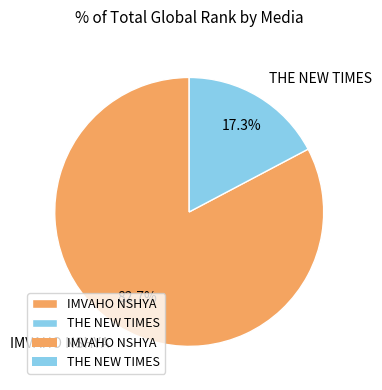

Combined, do THE NEW TIMES and IMVAHO NSHYA account for over 50%?

Yes